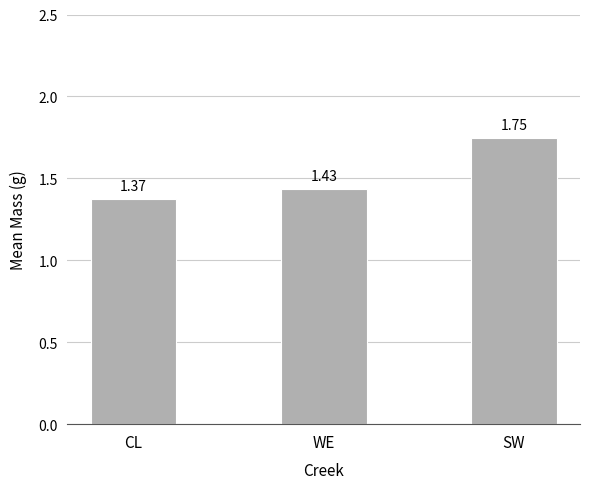

Rank the categories by value from highest to lowest.

SW, WE, CL